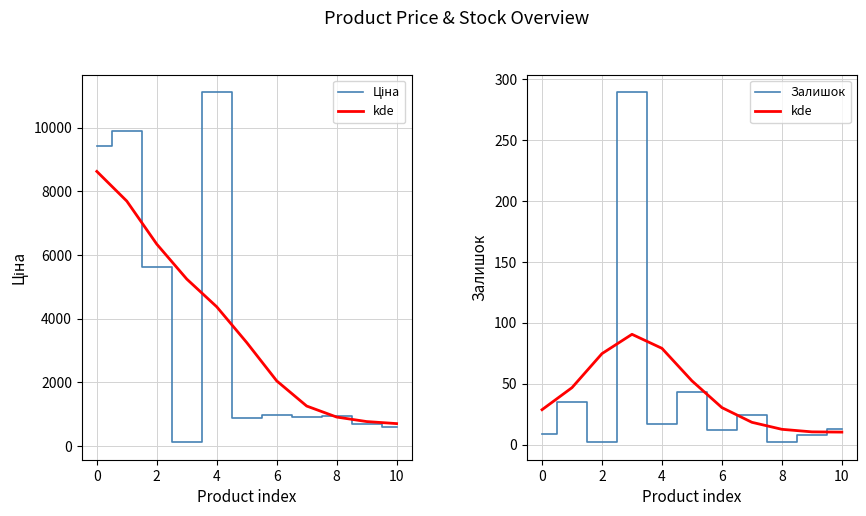

Does the chart display data point markers on the line(s)?

No